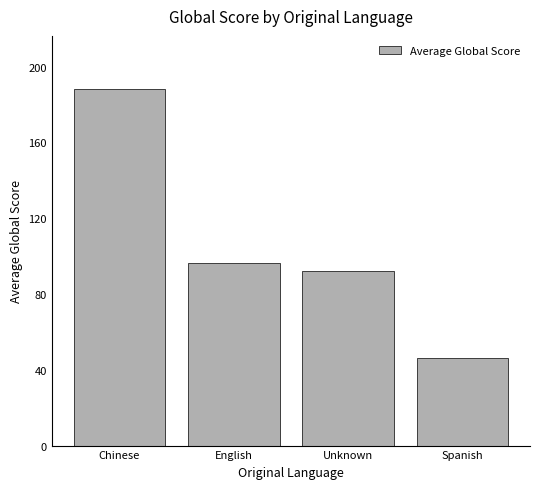

Reading right to left, list all the values displayed in this chart.

46.0	92.0	96.1	188.0